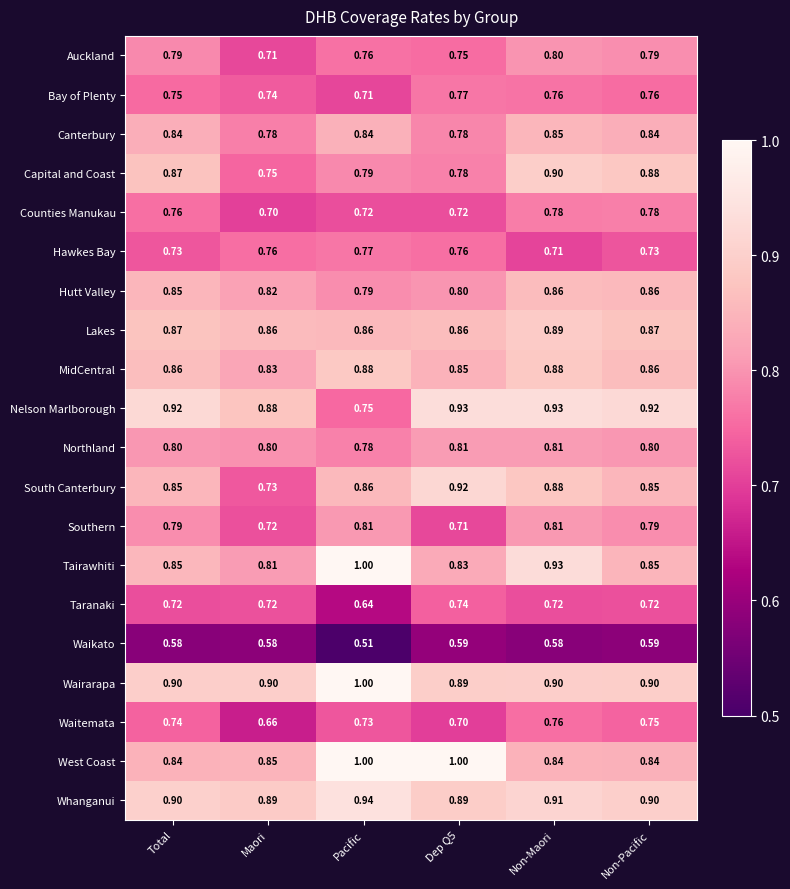

At which label is Capital and Coast closest to 0?

Maori